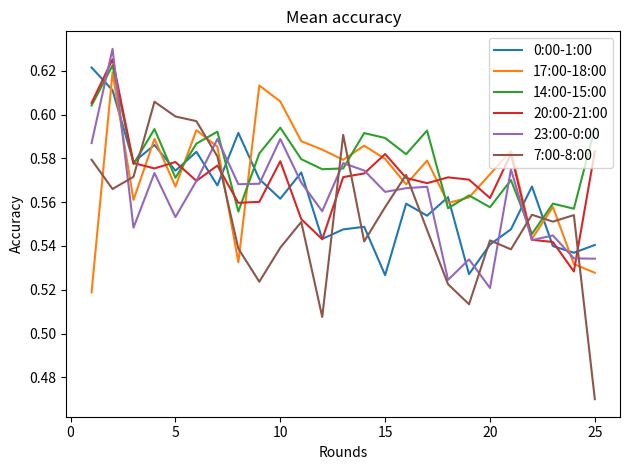

Which series has the largest total across all categories?

14:00-15:00